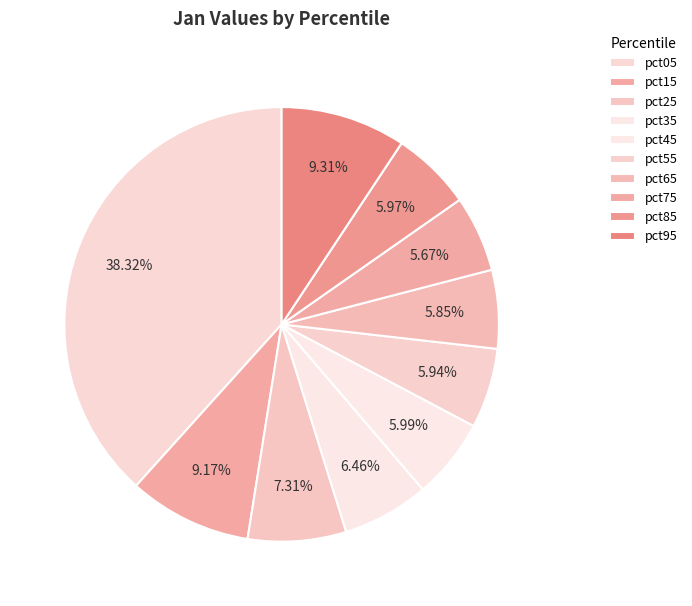

How many segments does this pie chart have?

10